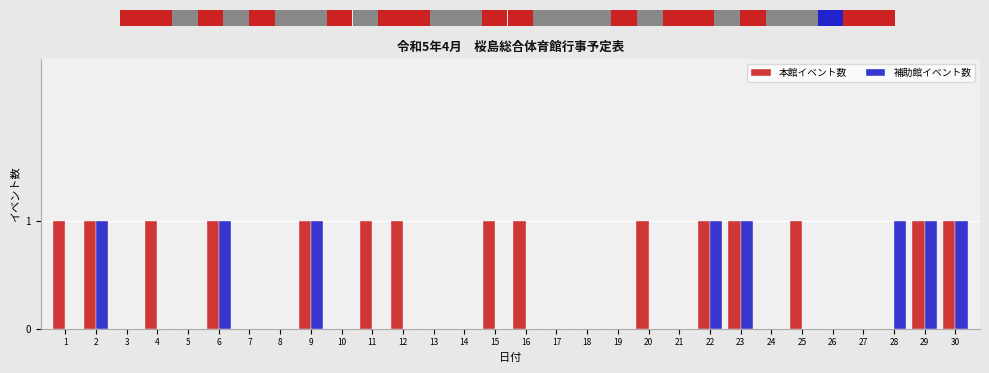

Reading right to left, extract all data points from this chart.

本館イベント数: 1	1	0	0	0	1	0	1	1	0	1	0	0	0	1	1	0	0	1	1	0	1	0	0	1	0	1	0	1	1
補助館イベント数: 1	1	1	0	0	0	0	1	1	0	0	0	0	0	0	0	0	0	0	0	0	1	0	0	1	0	0	0	1	0